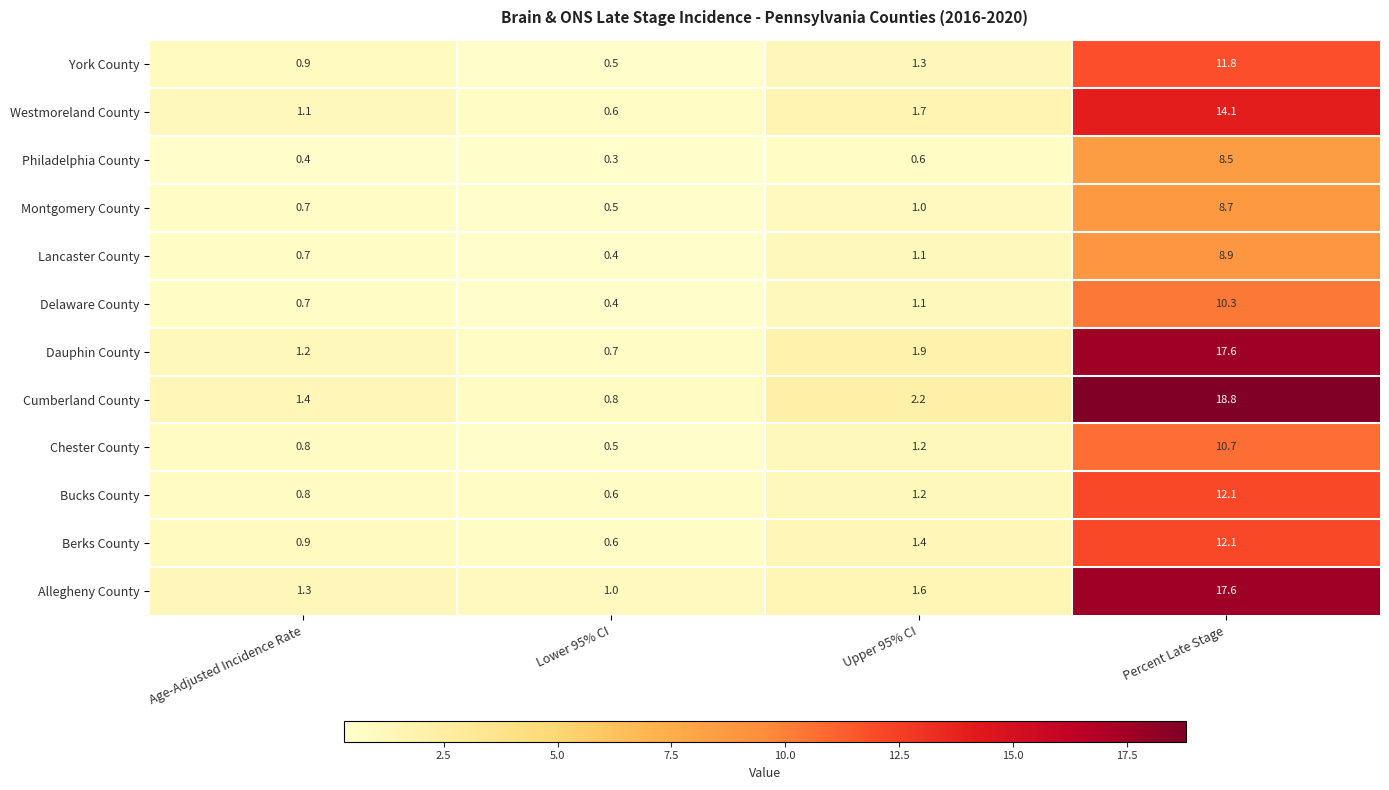

Which series changed the most between Age-Adjusted Incidence Rate and Percent Late Stage?

Cumberland County